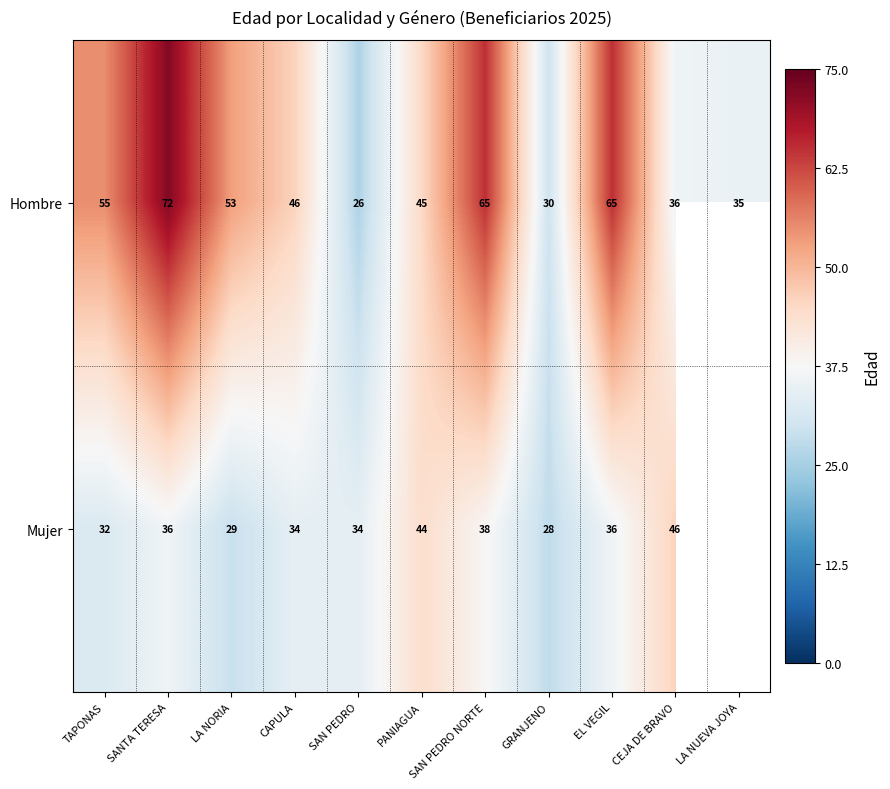

What is the total value across all series at EL VEGIL?

101